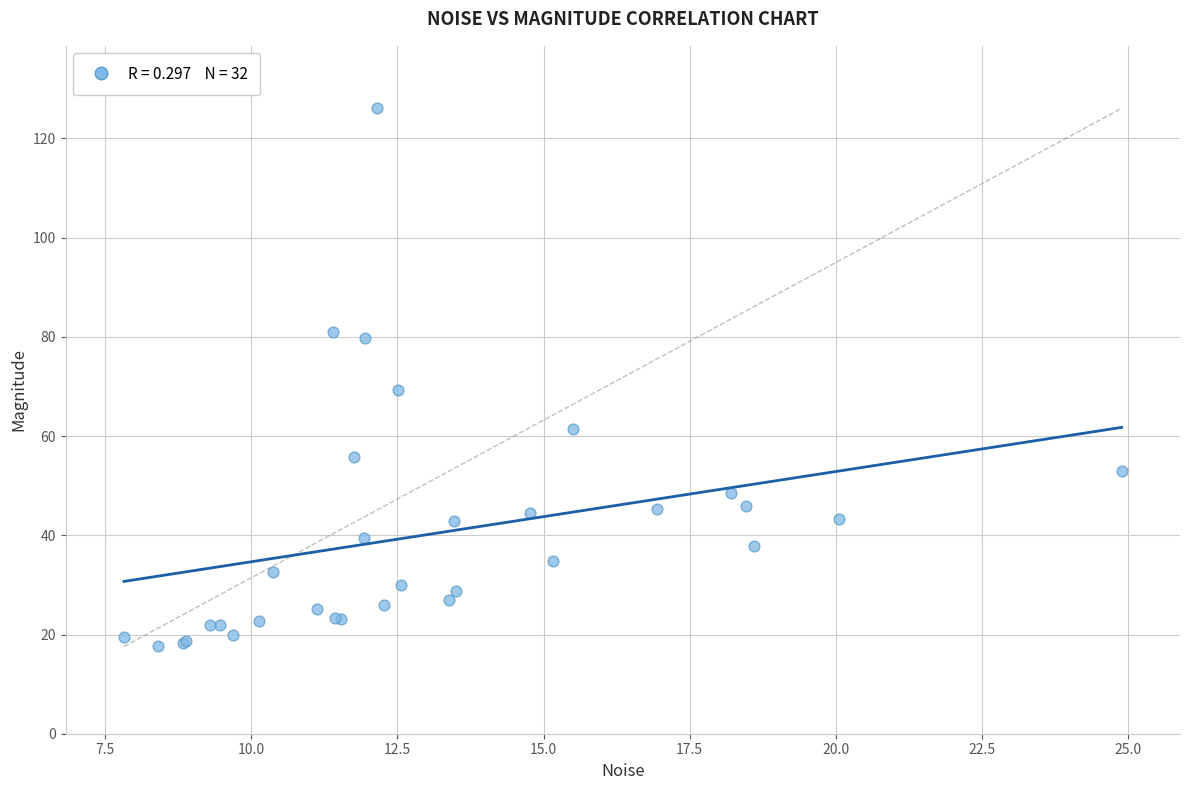

What Y value in the scatter plot is closest to 71?

69.2